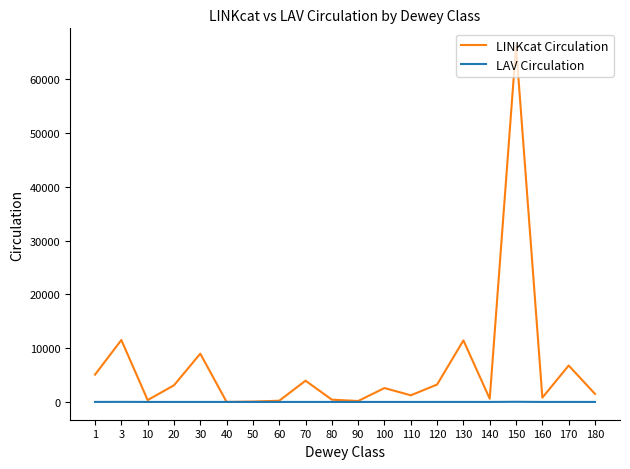

What is the difference between the maximum and minimum values in the LINKcat Circulation series?

66181